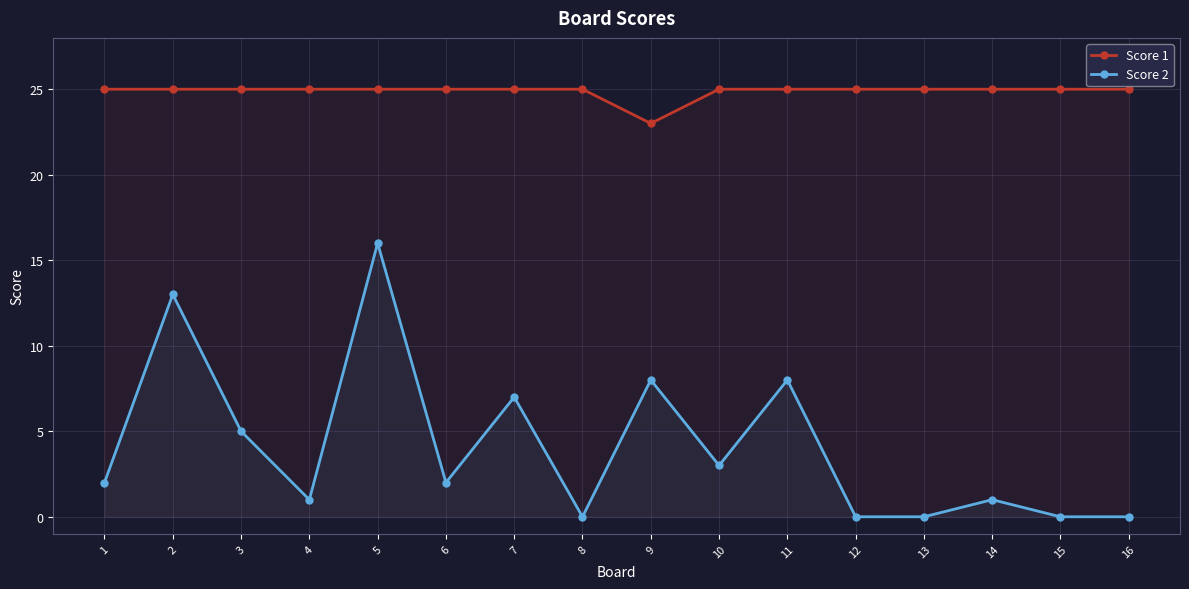

Reading left to right, extract all data points from this chart.

Score 1: 25	25	25	25	25	25	25	25	23	25	25	25	25	25	25	25
Score 2: 2	13	5	1	16	2	7	0	8	3	8	0	0	1	0	0